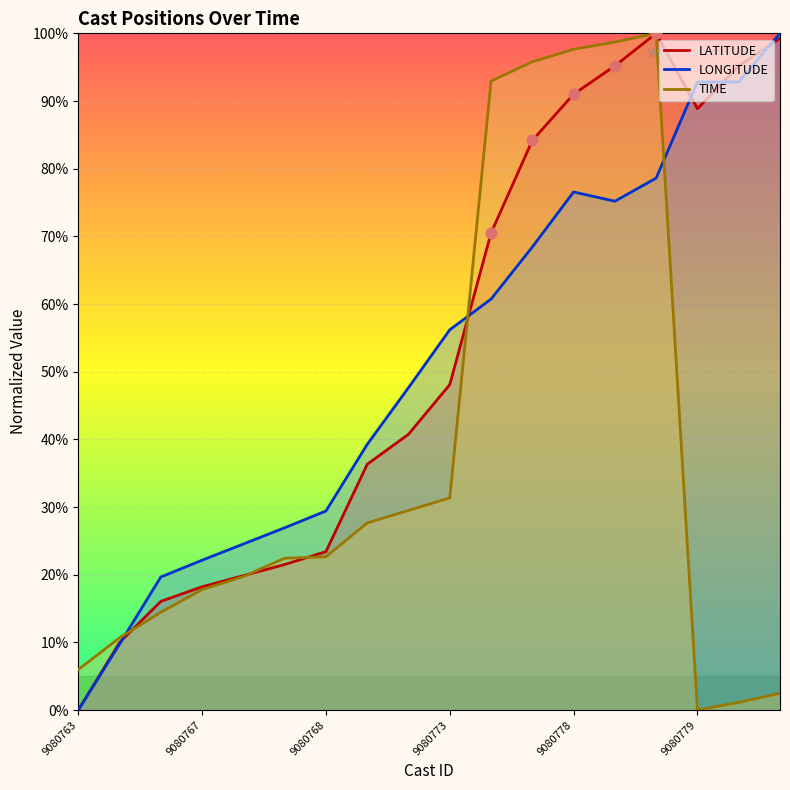

At how many categories does at least one series exceed 46?

10